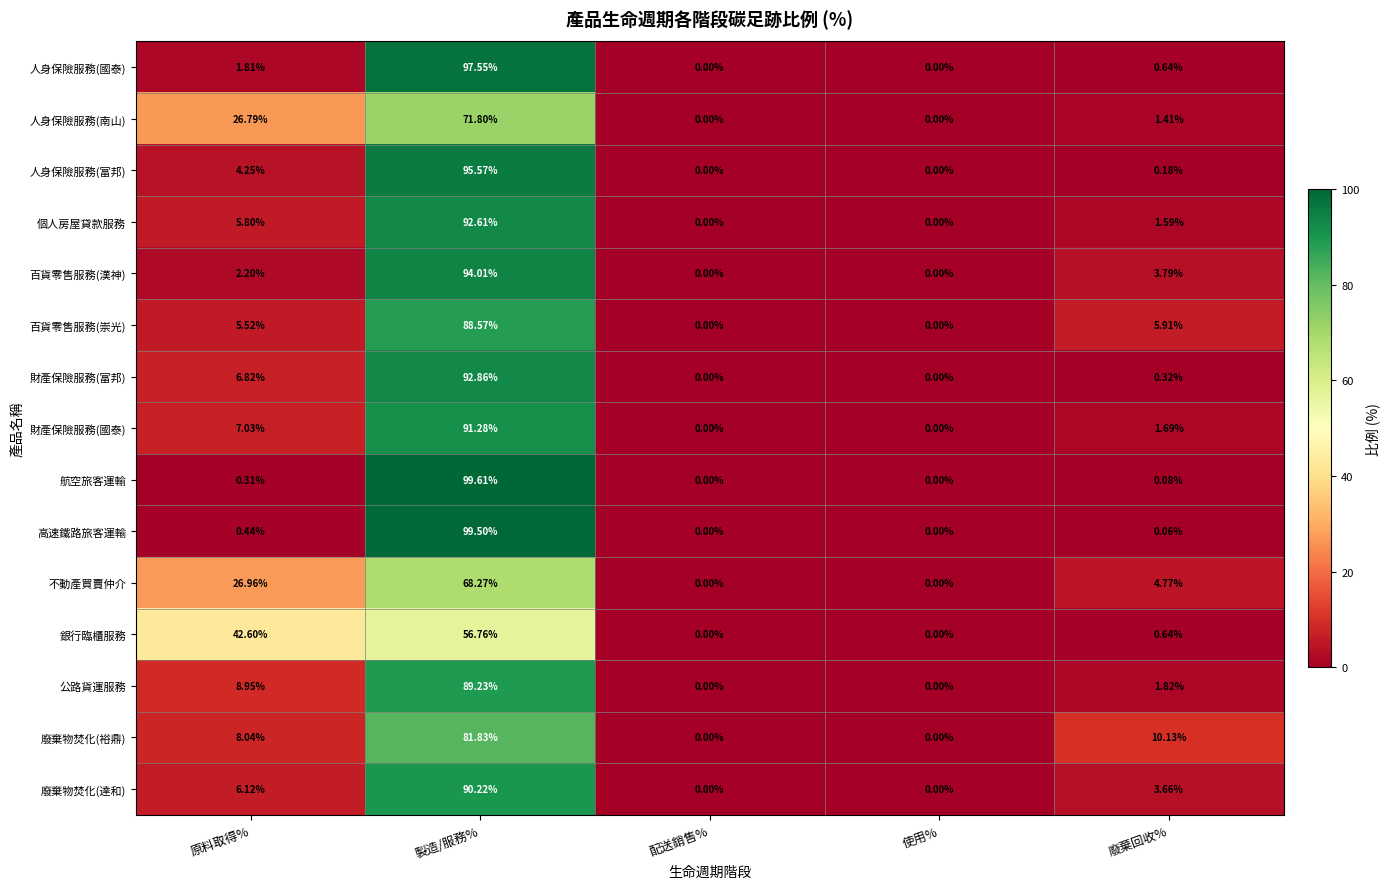

Which series has the widest spread of values?

航空旅客運輸